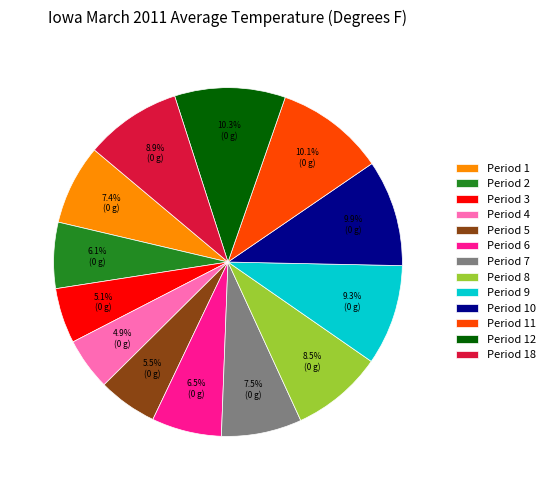

True or false: Period 18 accounts for 14% of the total.

False